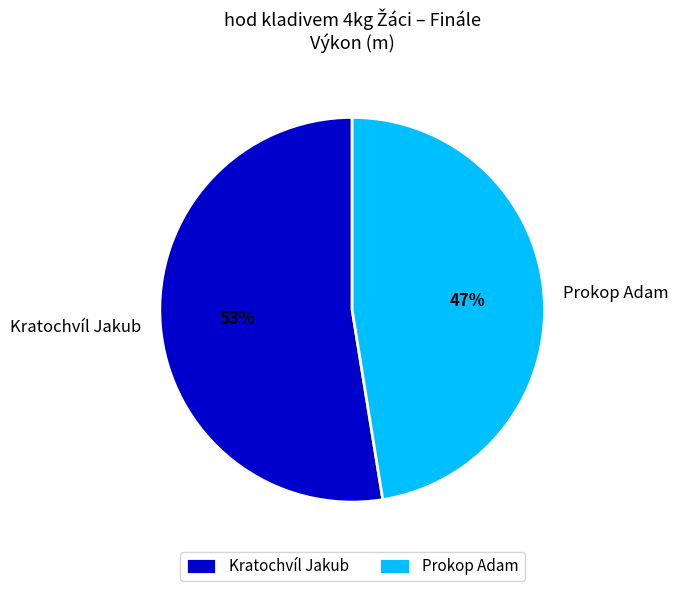

Which has a higher value, Prokop Adam or Kratochvíl Jakub?

Kratochvíl Jakub